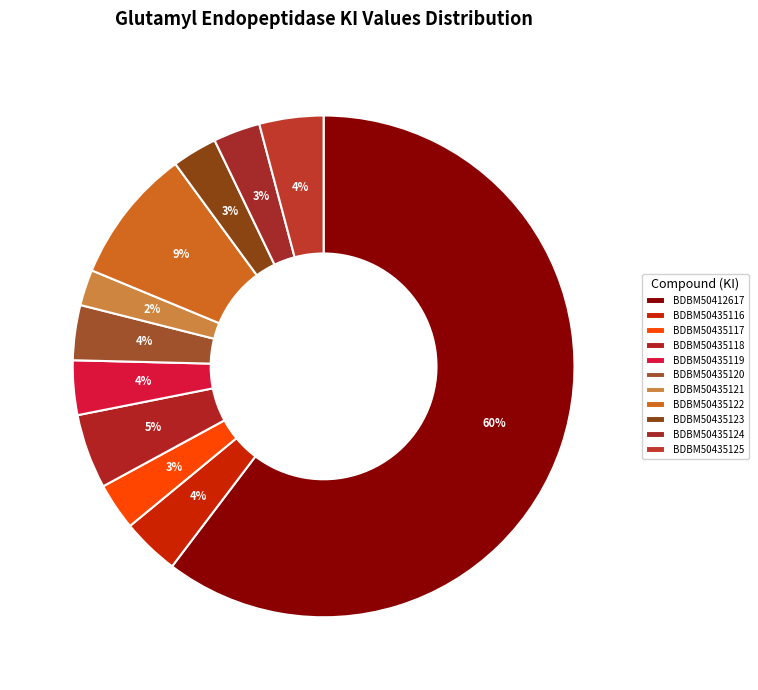

How many segments does this pie chart have?

11